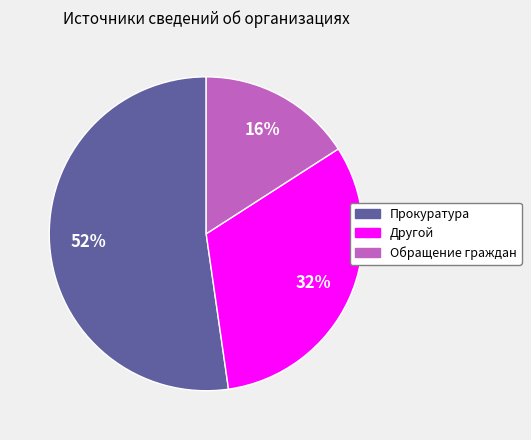

Approximately how many times larger is the value at Обращение граждан compared to Другой?

0.5